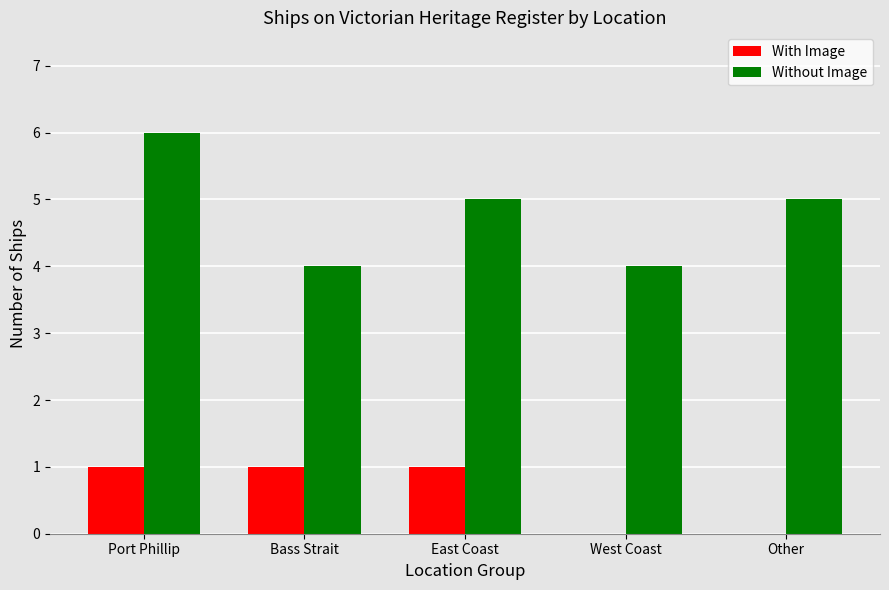

How many groups of bars are there?

5